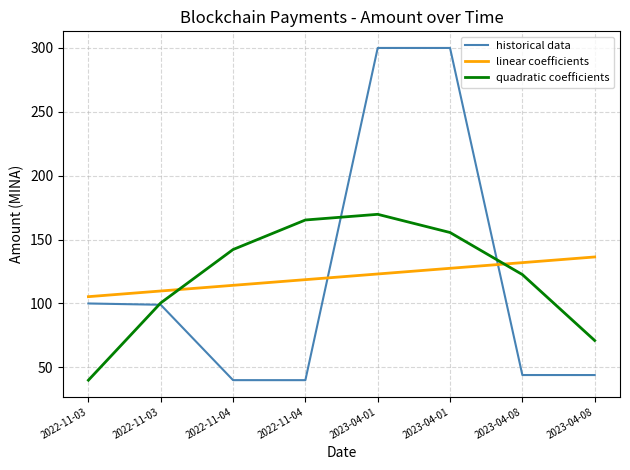

What are all the series names shown in the legend?

historical data, linear coefficients, quadratic coefficients